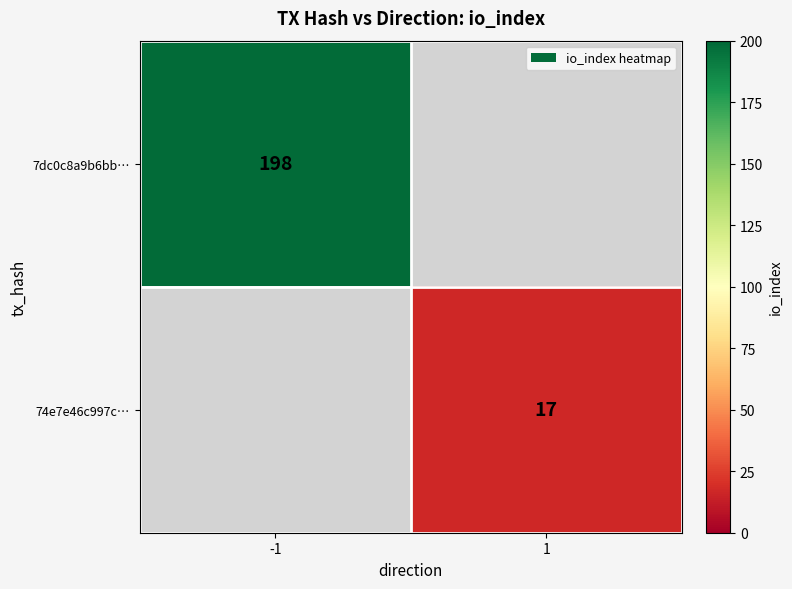

The 7dc0c8a9b6bb… series shows 198 at -1. True or false?

True